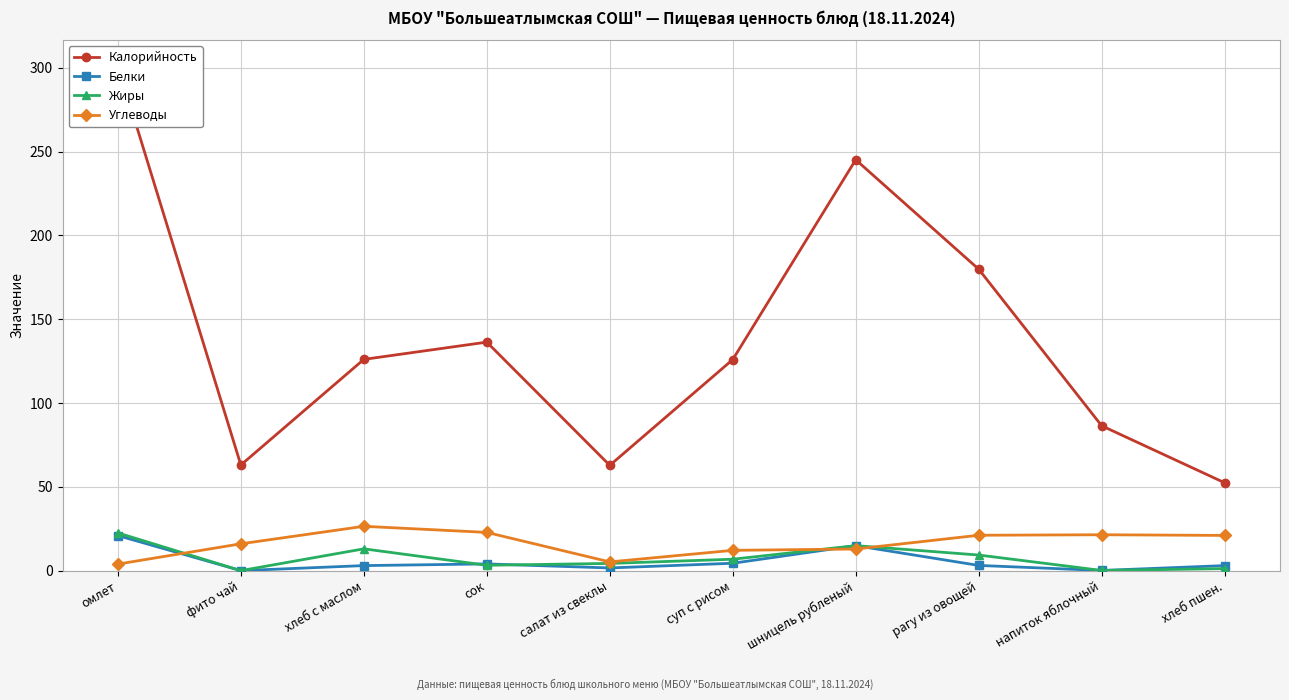

What is the total value across all series at фито чай?

79.0